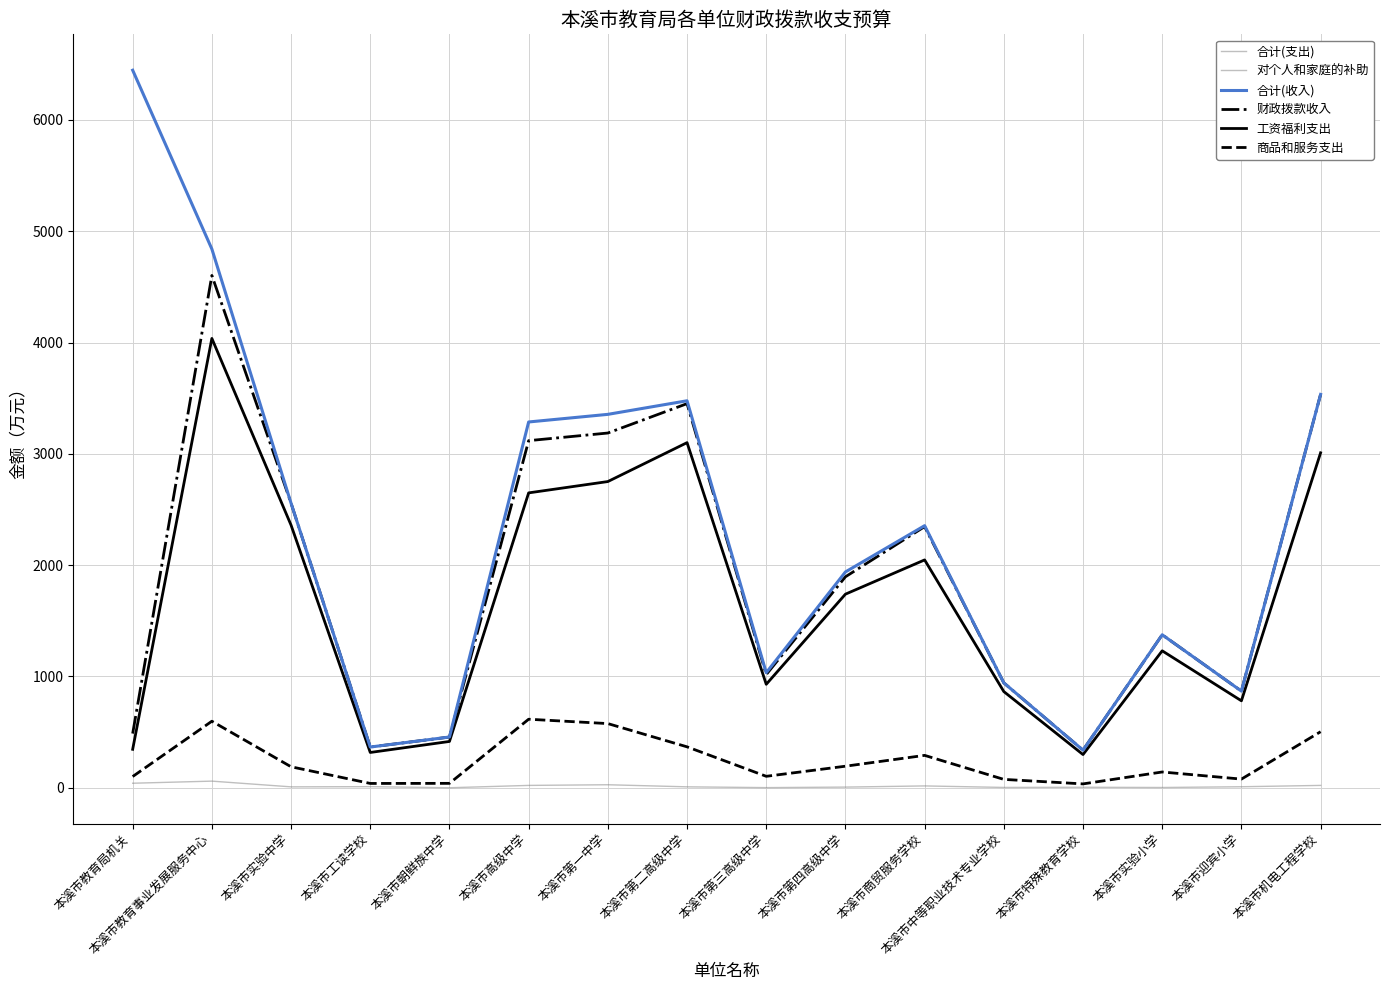

True or false: 合计(支出) and 财政拨款收入 intersect in this chart.

False